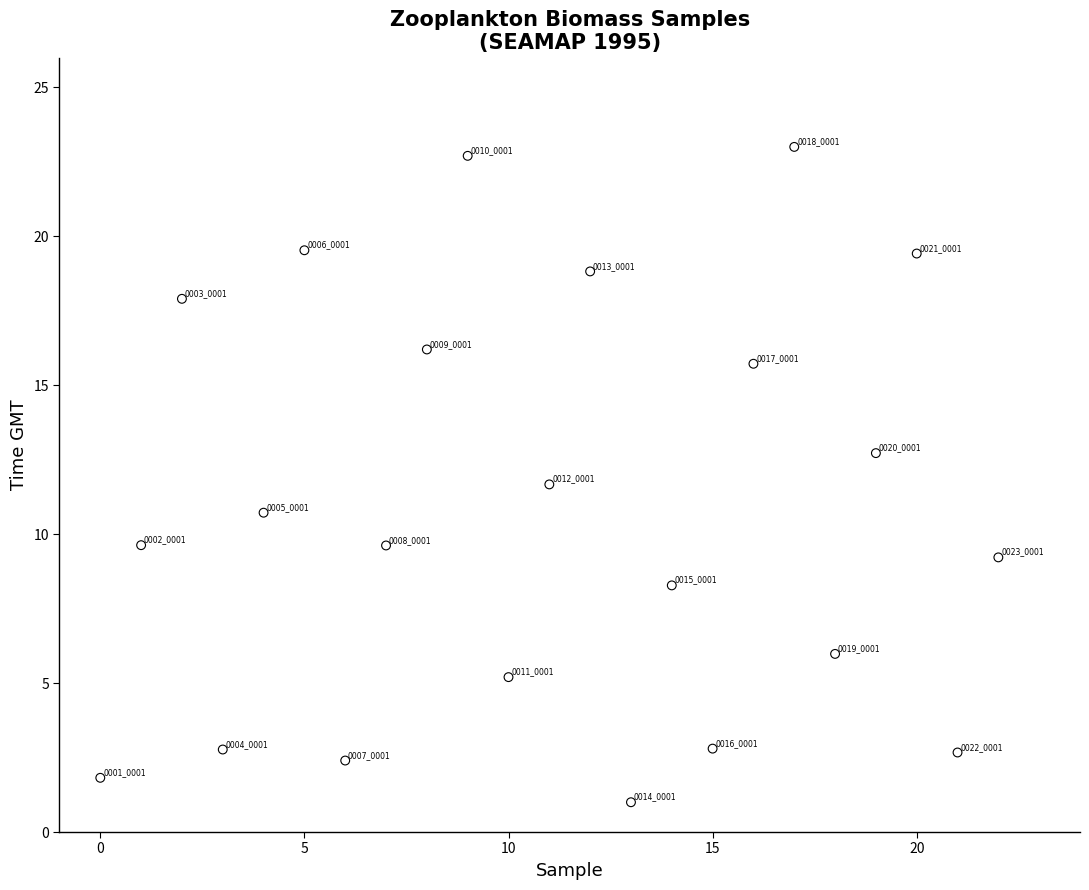

What Y value in the scatter plot is closest to 12?

11.7